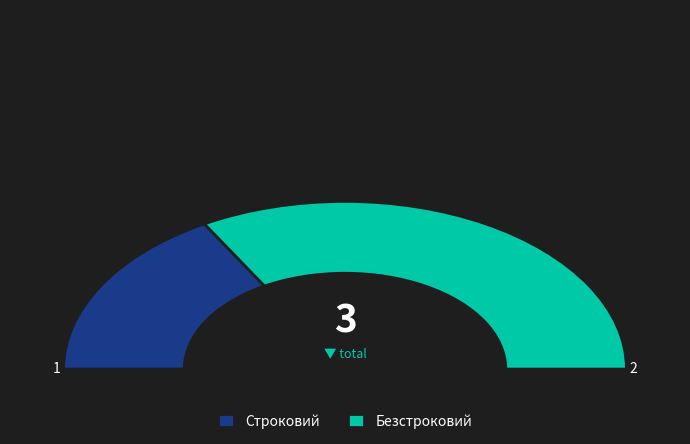

What is the largest slice in the pie chart?

Безстроковий